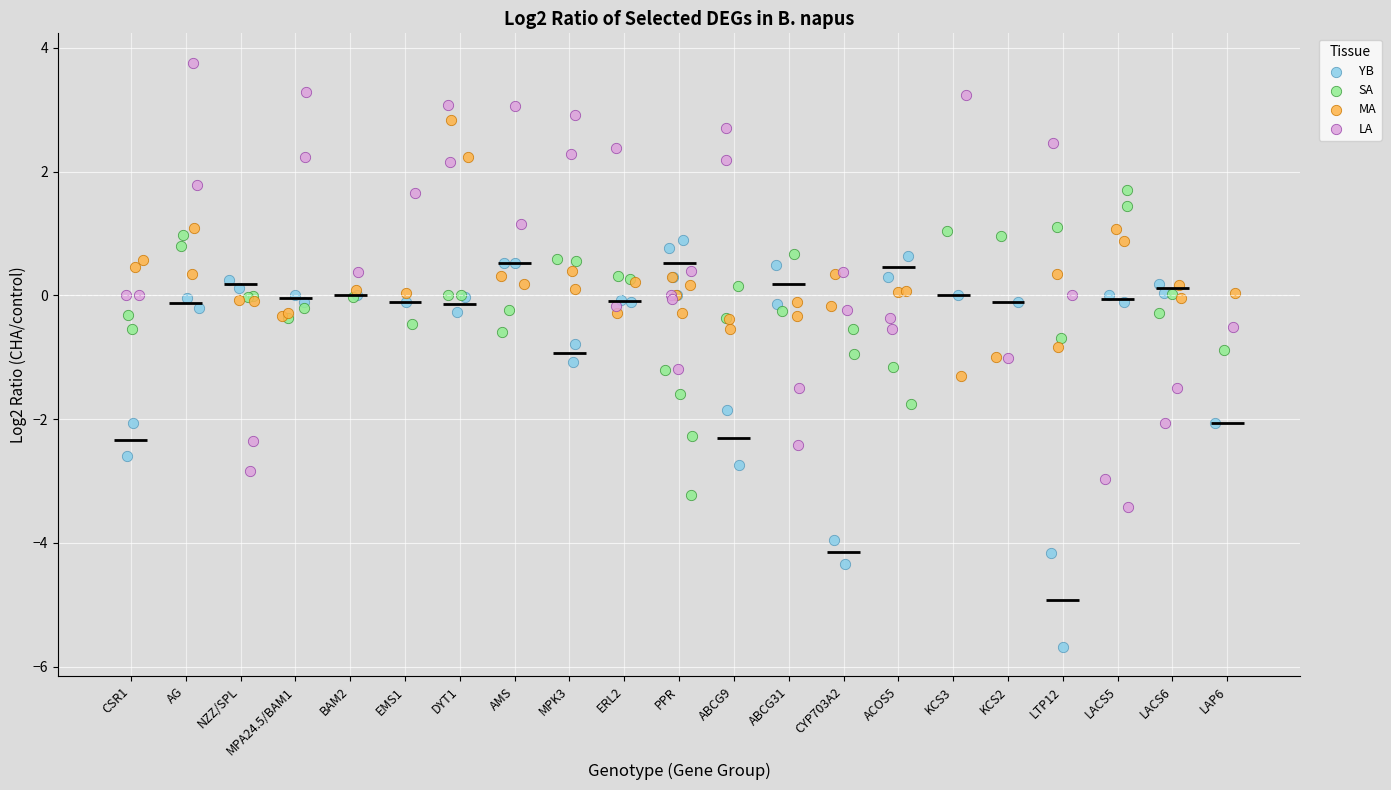

Which series contains the highest Y value?

LA